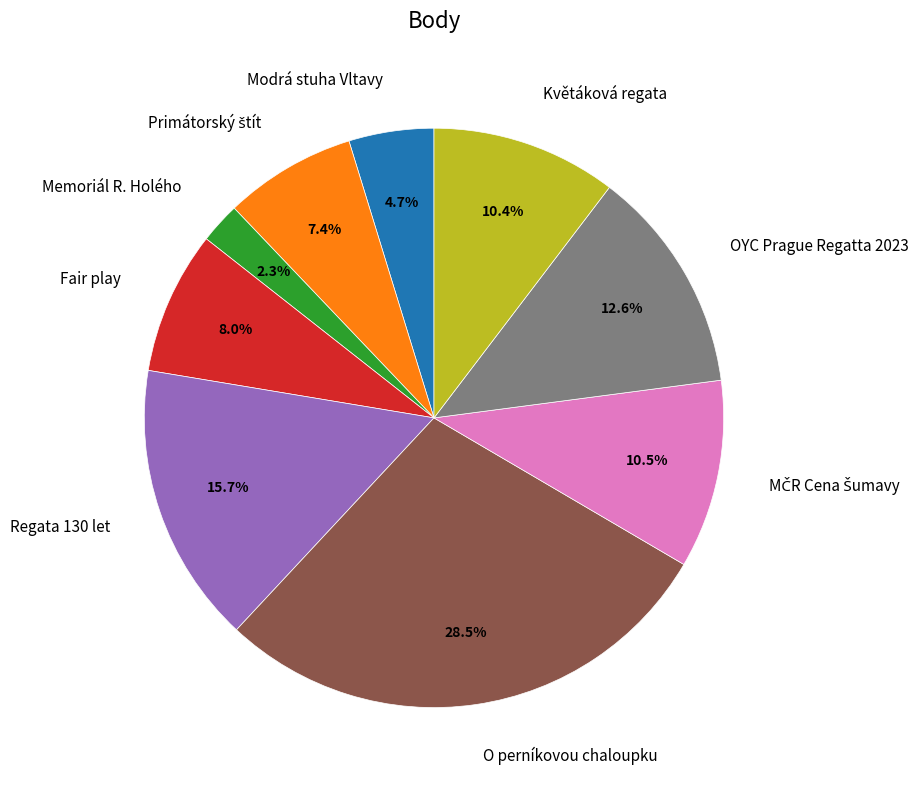

Is there a majority slice in this chart?

No